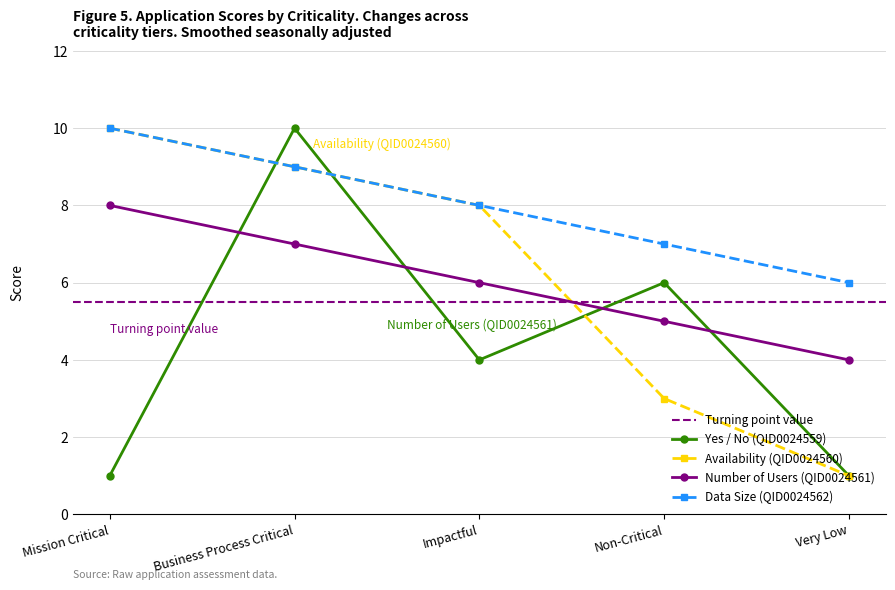

Read the Number of Users (QID0024561) value at Very Low.

4